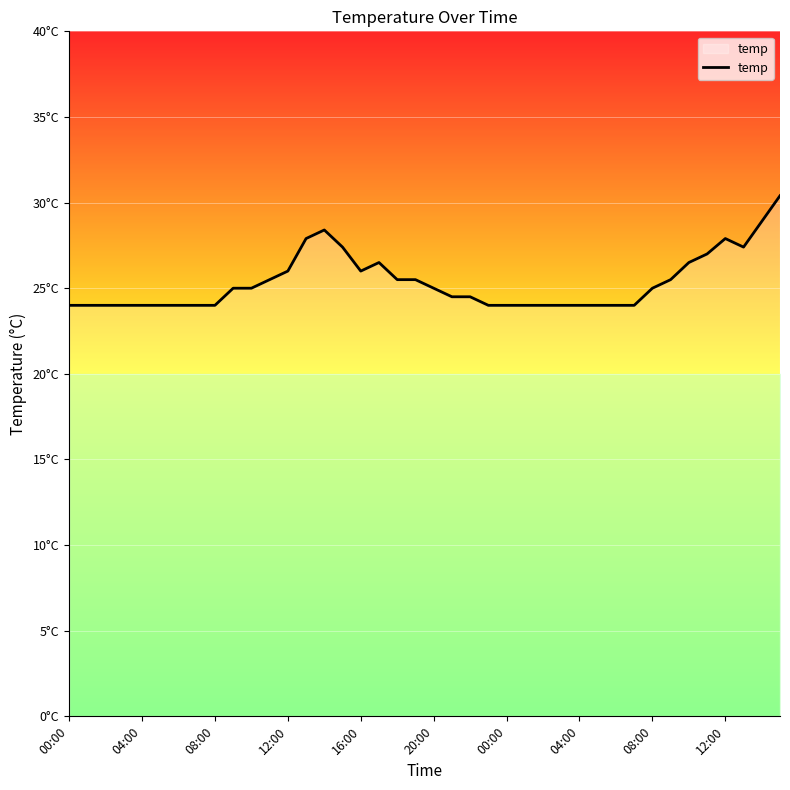

Does the chart display data point markers on the line(s)?

No